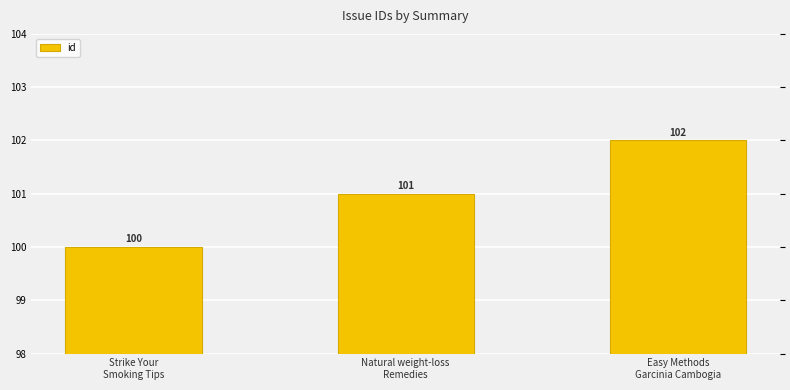

Between Natural weight-loss
Remedies and Strike Your
Smoking Tips, which is larger?

Natural weight-loss
Remedies